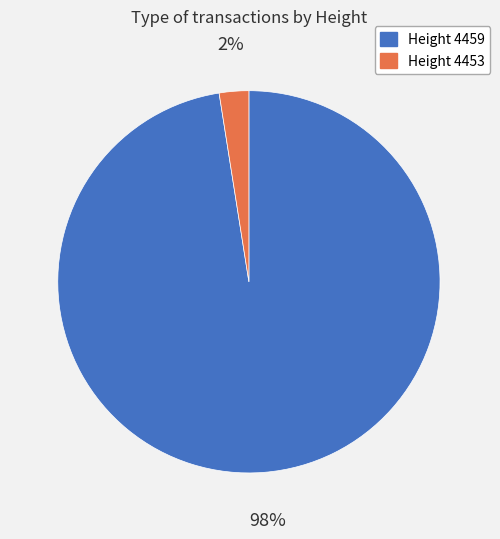

Is there a majority slice in this chart?

Yes